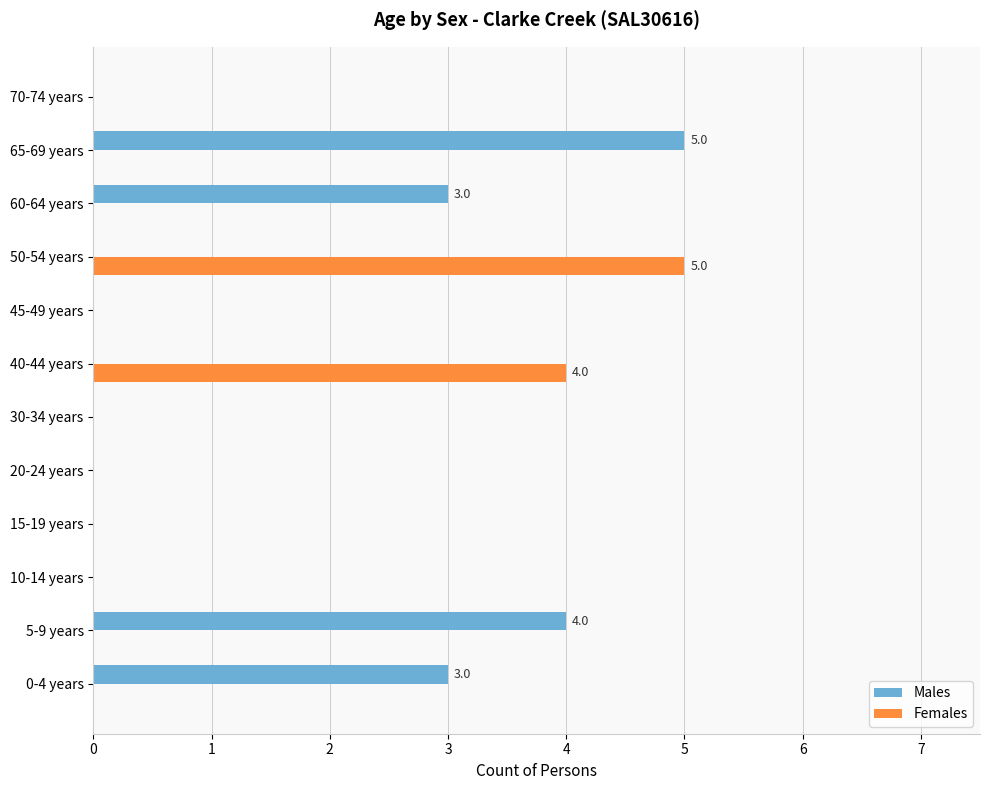

Count the number of categories in the chart.

12